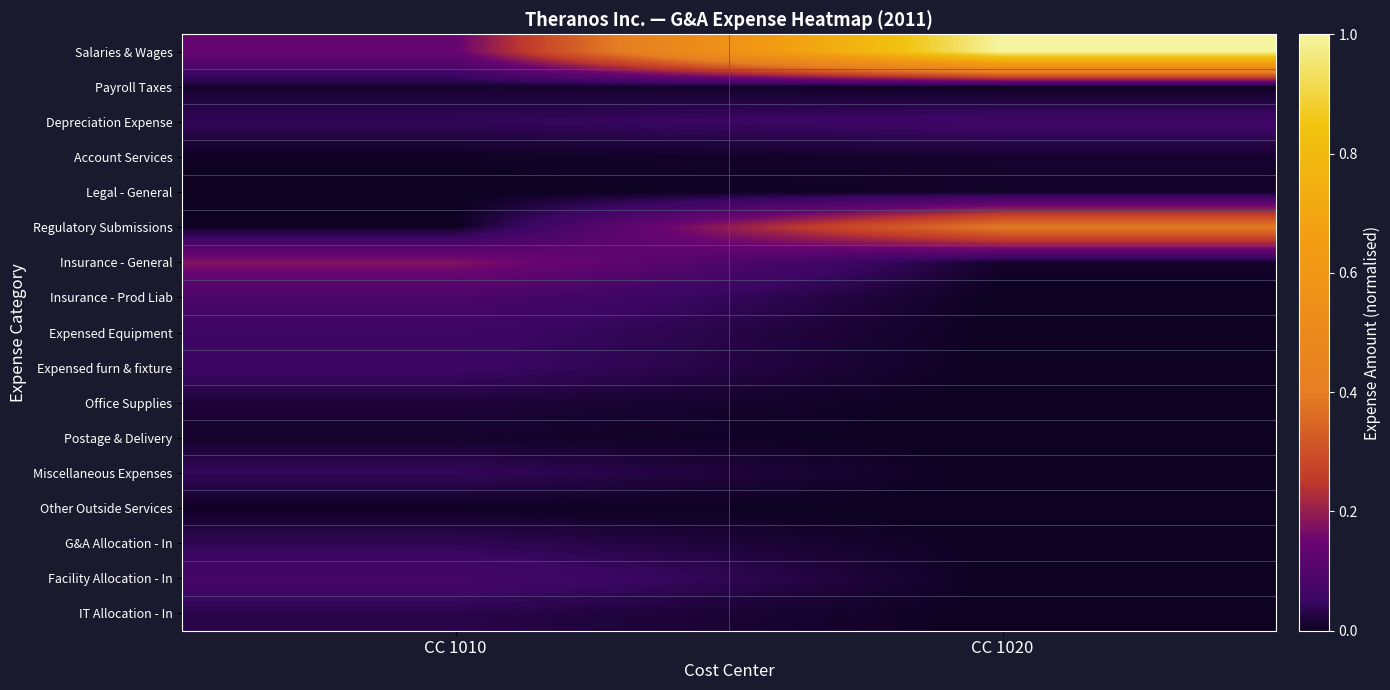

Reading right to left, extract all data points from this chart.

Salaries & Wages: CC 1020=1.0	CC 1010=0.1
Payroll Taxes: CC 1020=0.0	CC 1010=0.0
Depreciation Expense: CC 1020=0.1	CC 1010=0.0
Account Services: CC 1020=0.0	CC 1010=0.0
Legal - General: CC 1020=0.0	CC 1010=0.0
Regulatory Submissions: CC 1020=0.4	CC 1010=0.0
Insurance - General: CC 1020=0.0	CC 1010=0.2
Insurance - Prod Liab: CC 1020=0.0	CC 1010=0.1
Expensed Equipment: CC 1020=0.0	CC 1010=0.1
Expensed furn & fixture: CC 1020=0.0	CC 1010=0.1
Office Supplies: CC 1020=0.0	CC 1010=0.0
Postage & Delivery: CC 1020=0.0	CC 1010=0.0
Miscellaneous Expenses: CC 1020=0.0	CC 1010=0.0
Other Outside Services: CC 1020=0.0	CC 1010=0.0
G&A Allocation - In: CC 1020=0.0	CC 1010=0.0
Facility Allocation - In: CC 1020=0.0	CC 1010=0.1
IT Allocation - In: CC 1020=0.0	CC 1010=0.0